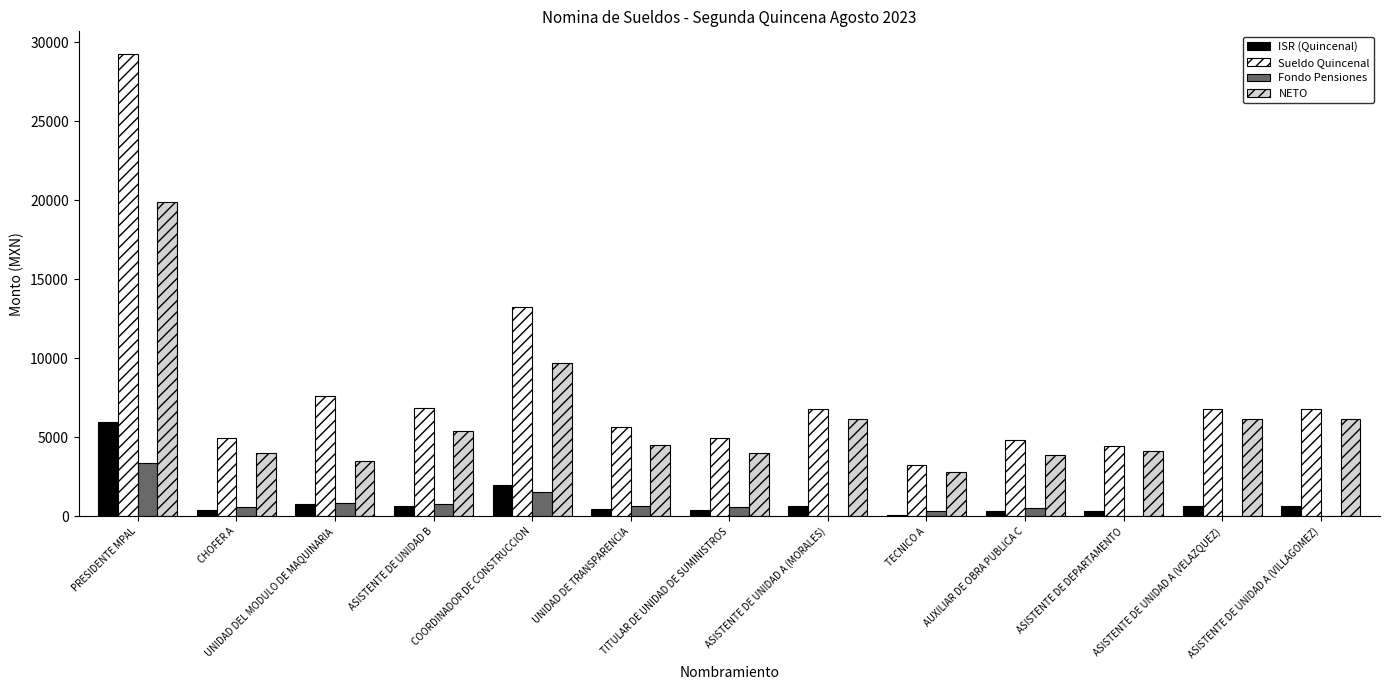

At which label is Fondo Pensiones closest to 1681?

COORDINADOR DE CONSTRUCCION